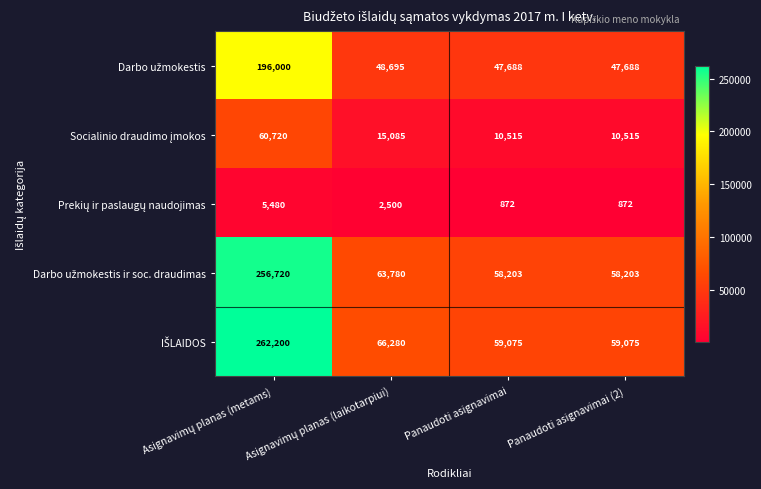

Count the number of data series in this chart.

5